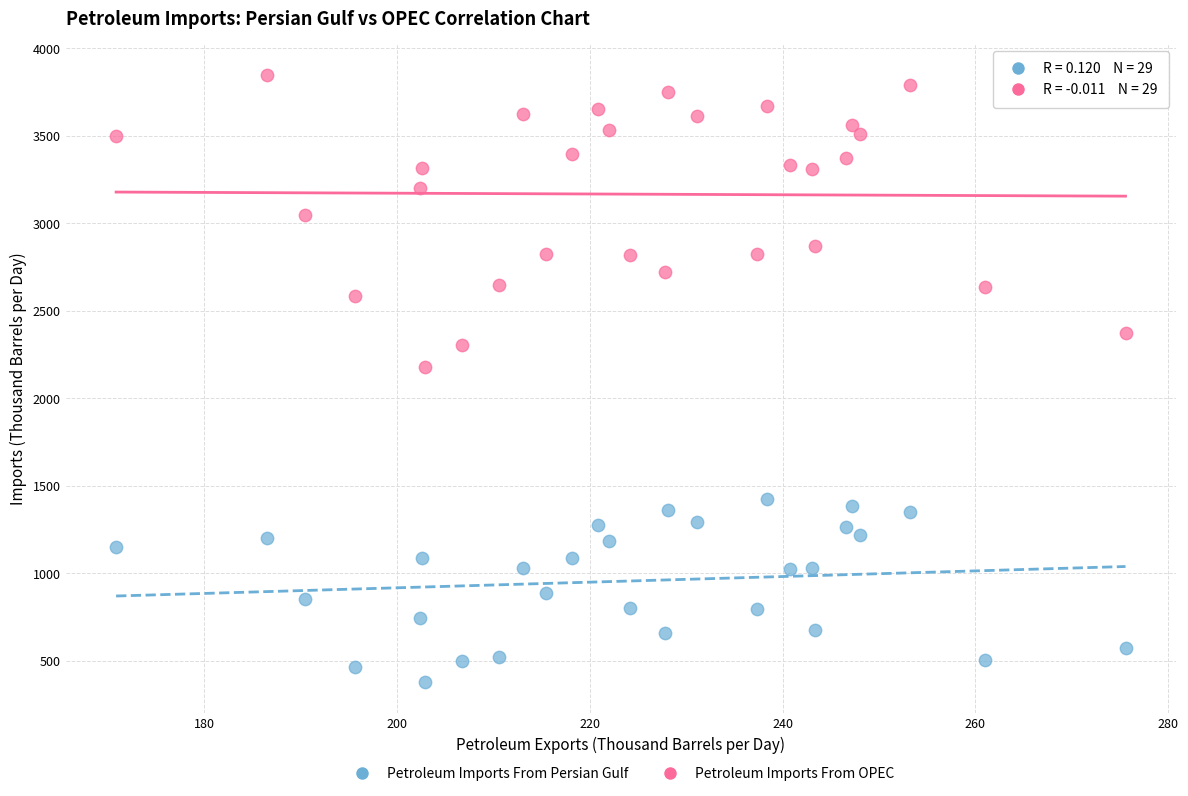

What are all the series names shown in the legend?

Petroleum Imports From Persian Gulf, Petroleum Imports From OPEC